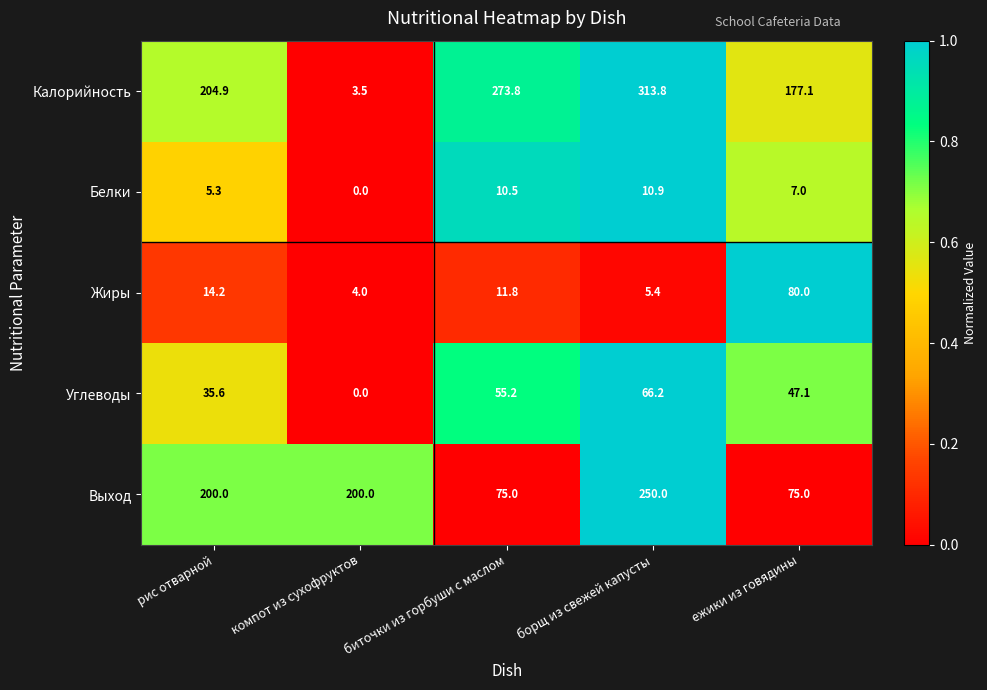

At which category is the sum across all series the highest?

борщ из свежей капусты